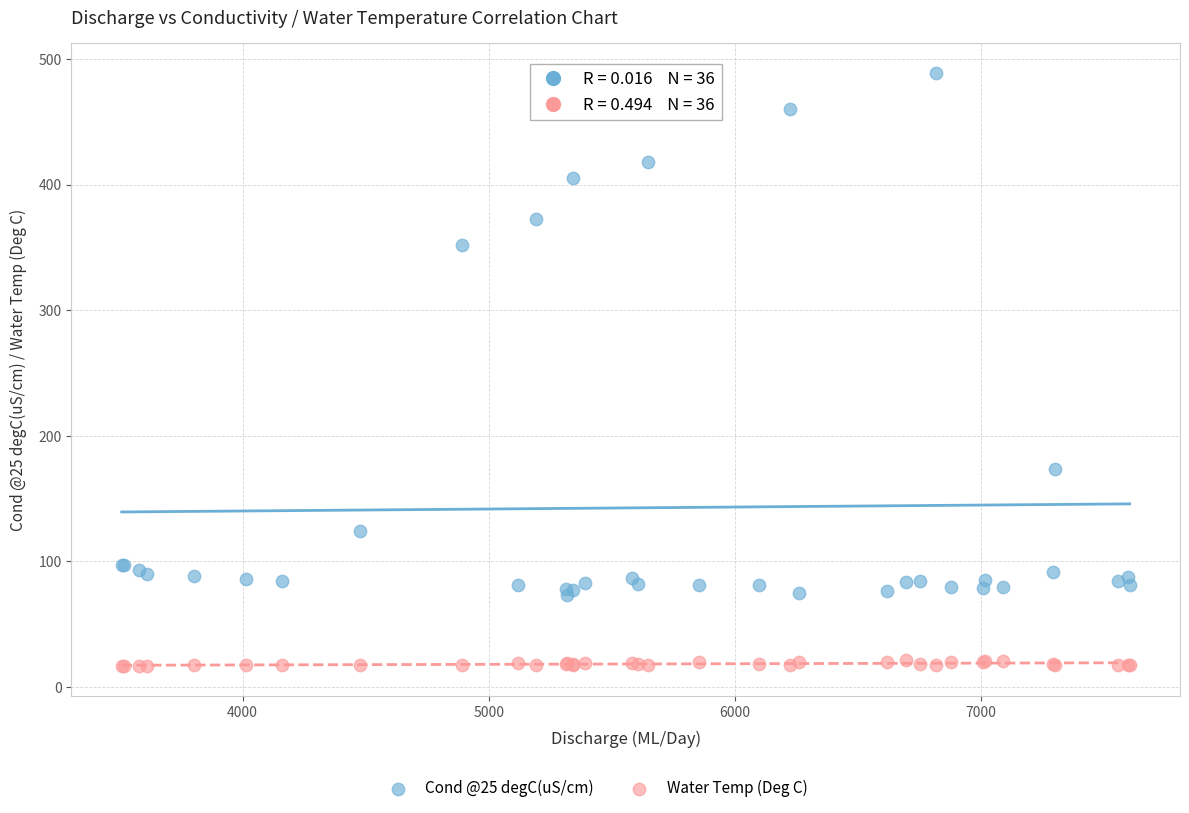

Across all series, what Y value is closest to 252?

173.9